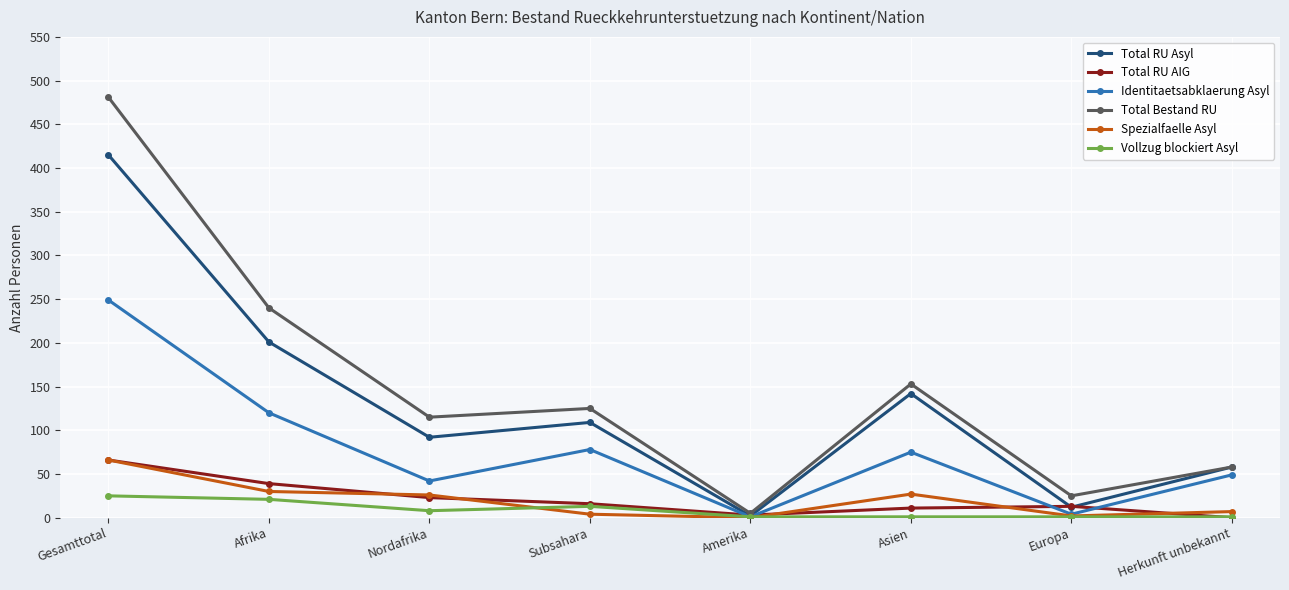

Is the value of Total RU AIG at Subsahara greater than the value of Total RU Asyl at Herkunft unbekannt?

No